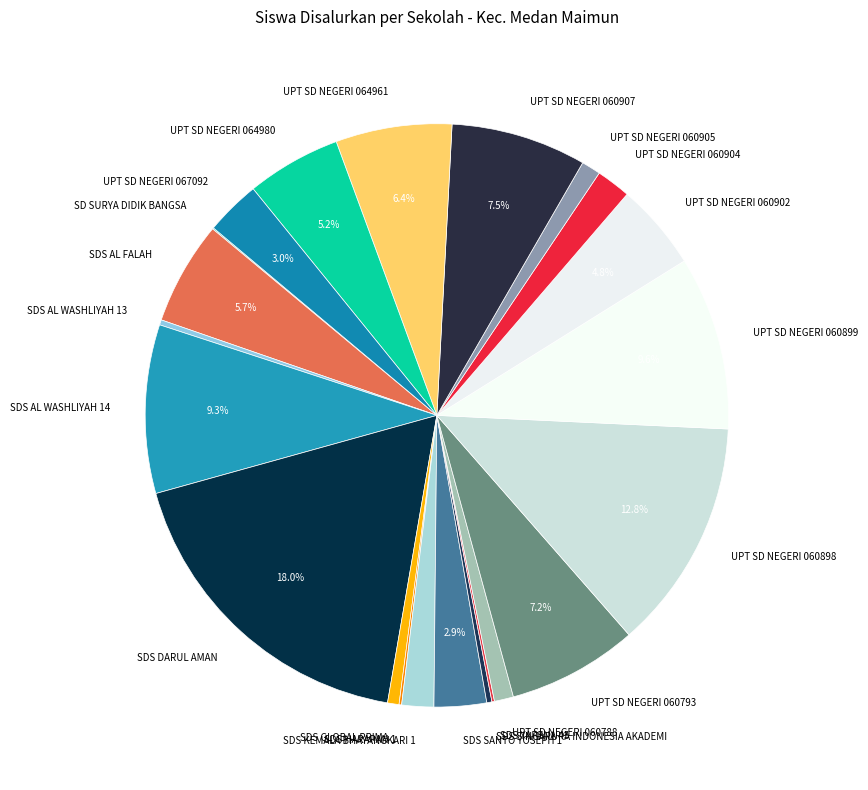

Combined, do UPT SD NEGERI 067092 and UPT SD NEGERI 060902 account for over 50%?

No